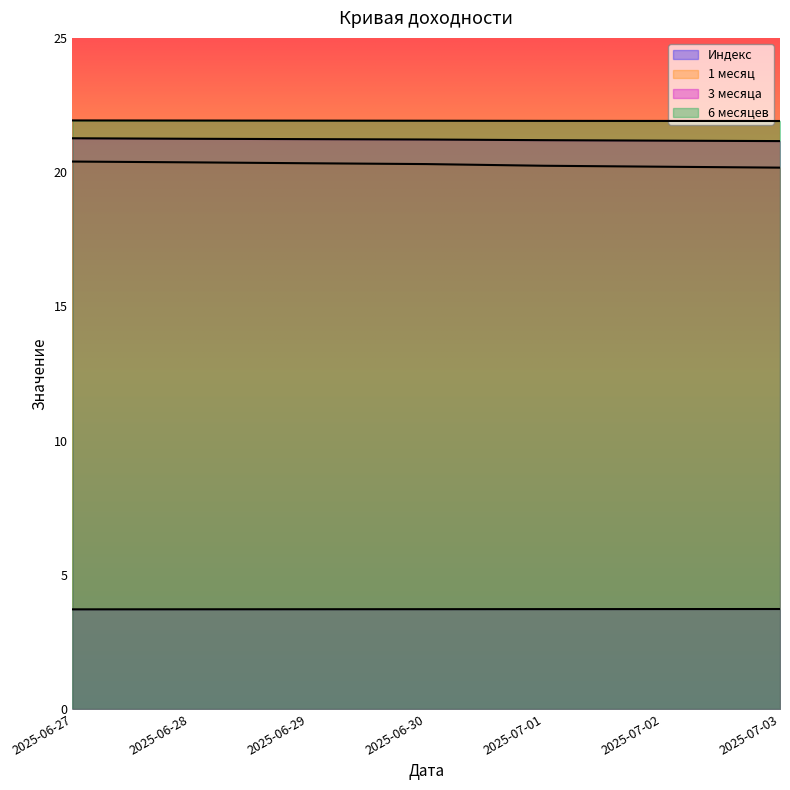

Is the value of 3 месяца at 2025-06-30 greater than the value of 6 месяцев at 2025-06-27?

No